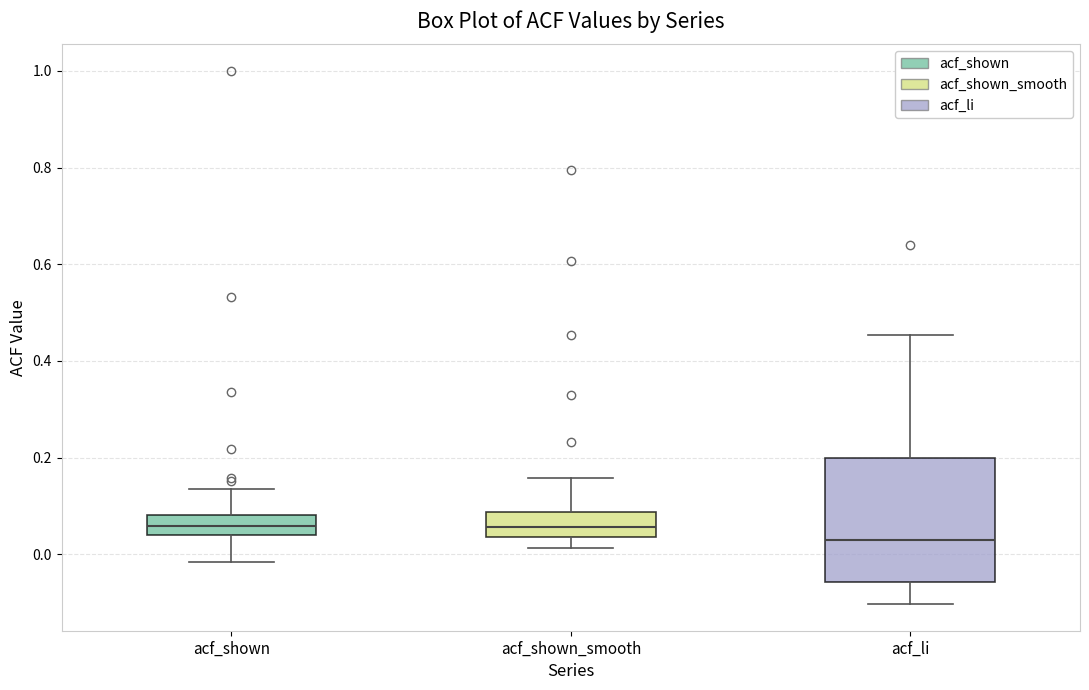

Which box has the lowest median line?

acf_li